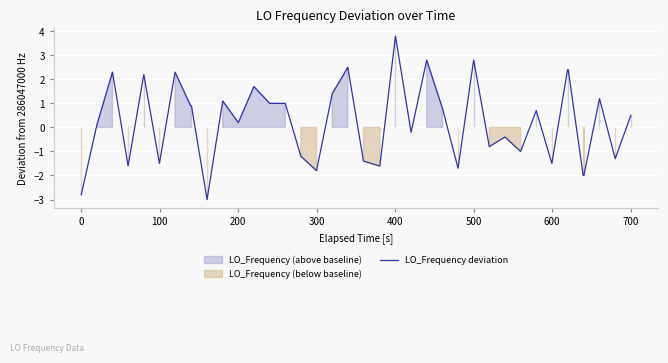

What is the difference between the maximum and minimum values?

6.8